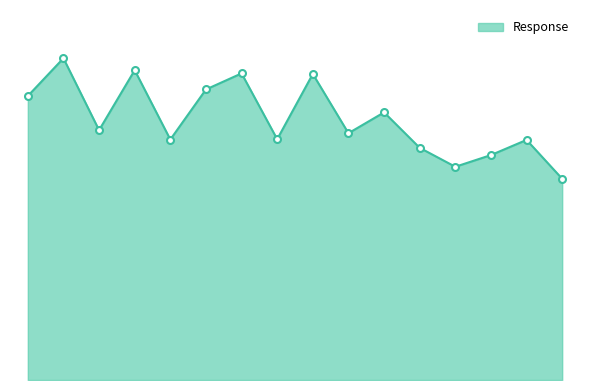

True or false: the data has more than 2 interior local peaks.

True